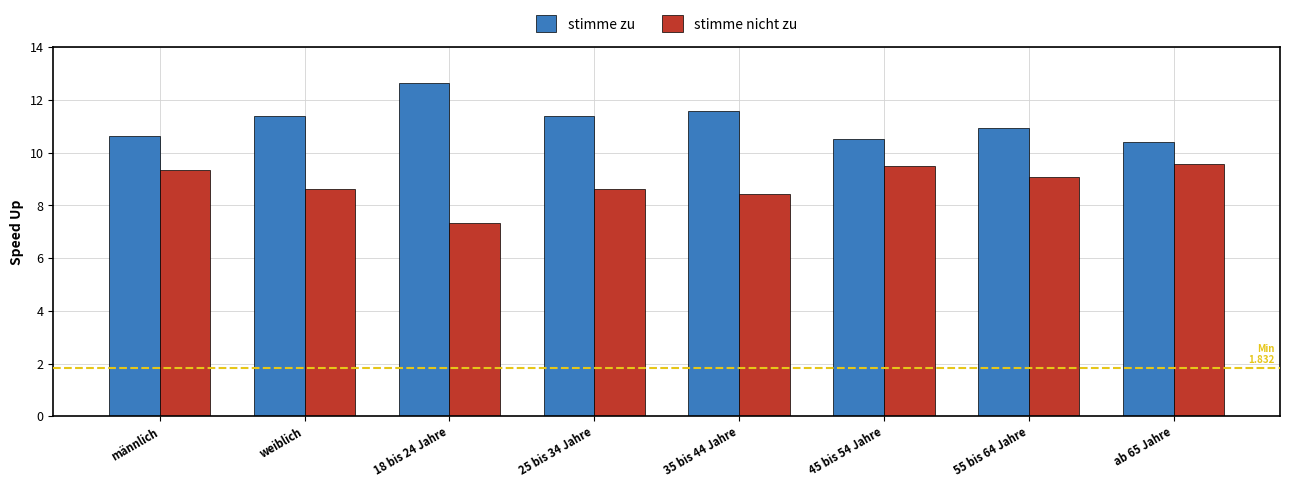

Is it true that stimme nicht zu equals 17.0 at 45 bis 54 Jahre?

False